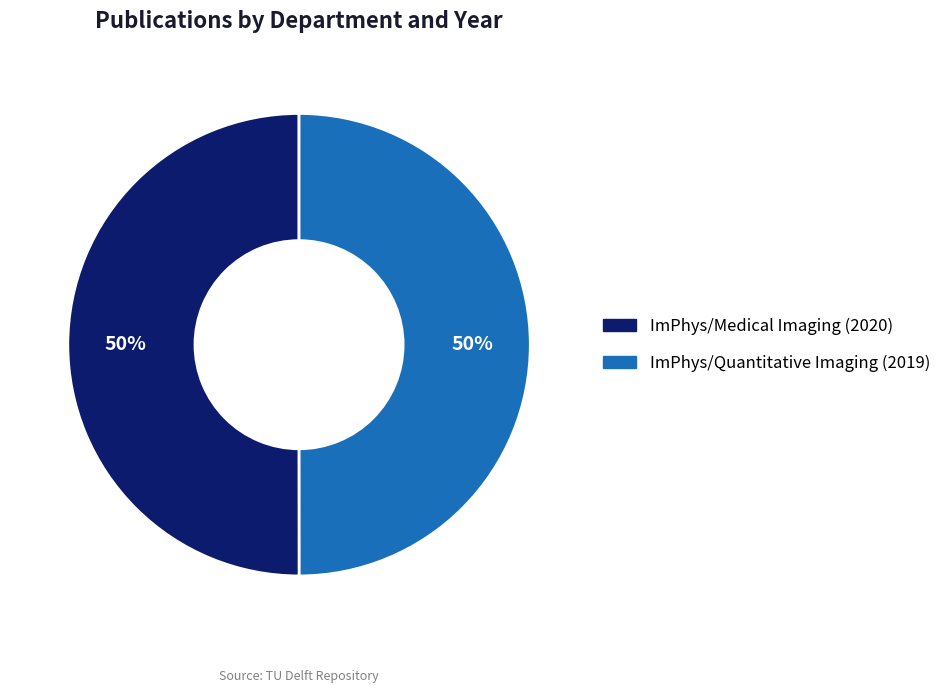

To the nearest percent, what is the combined percentage of ImPhys/Quantitative Imaging (2019) and ImPhys/Medical Imaging (2020)?

100%